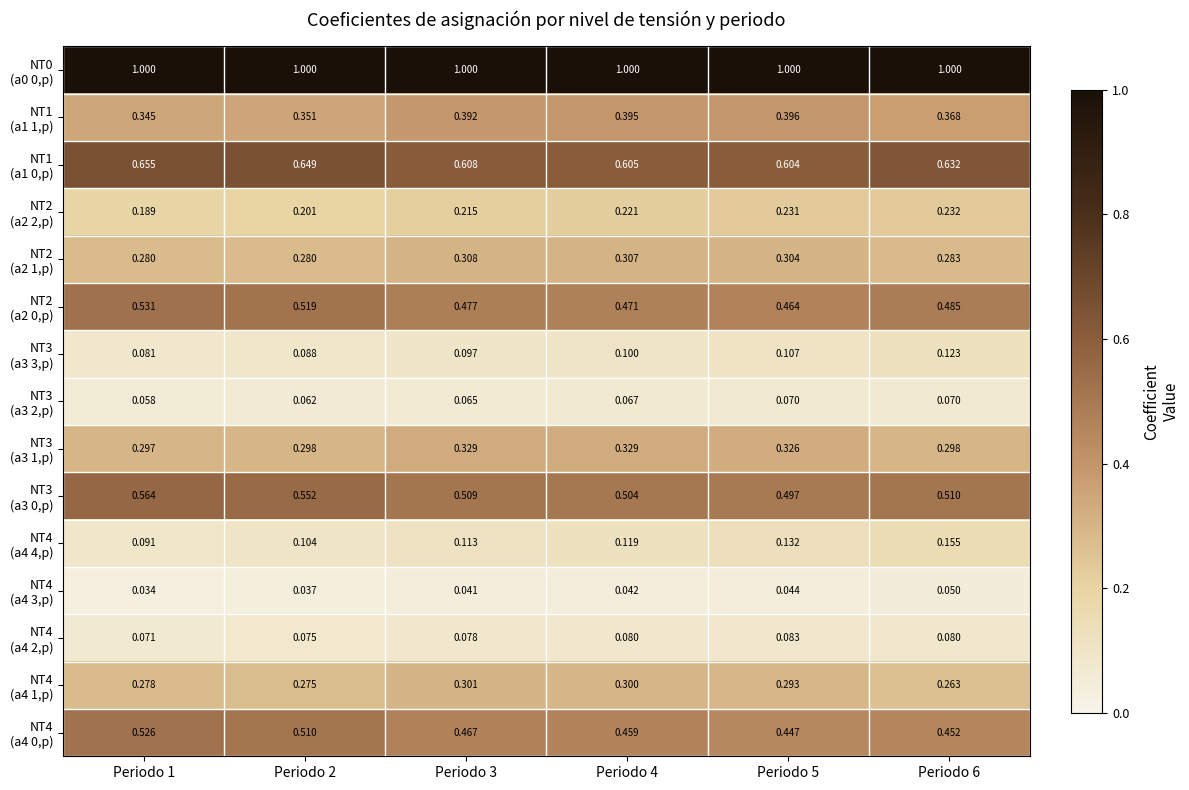

At which category is the sum across all series the highest?

Periodo 1